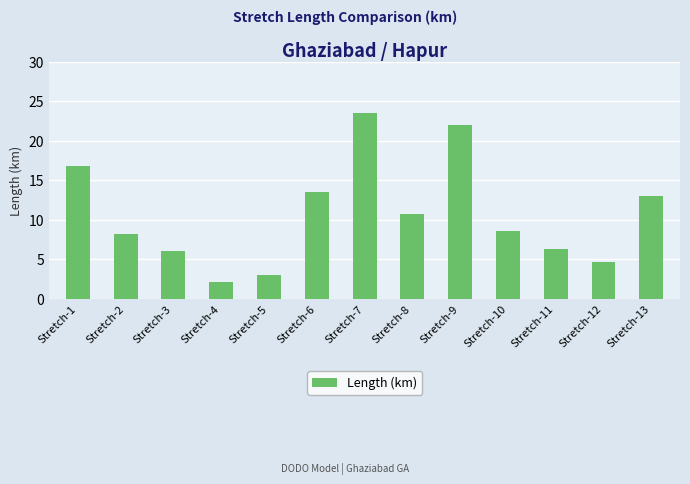

What is the difference between the maximum and minimum values?

21.4